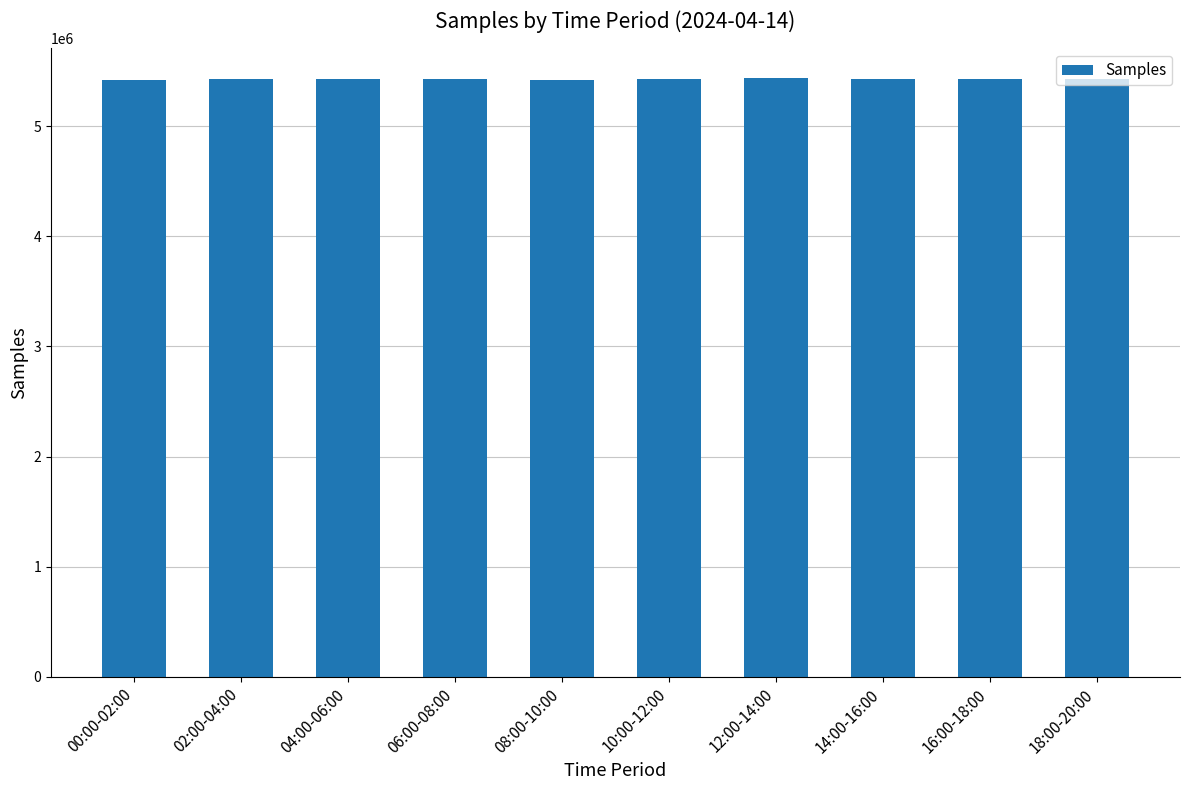

Are the bars horizontal?

No